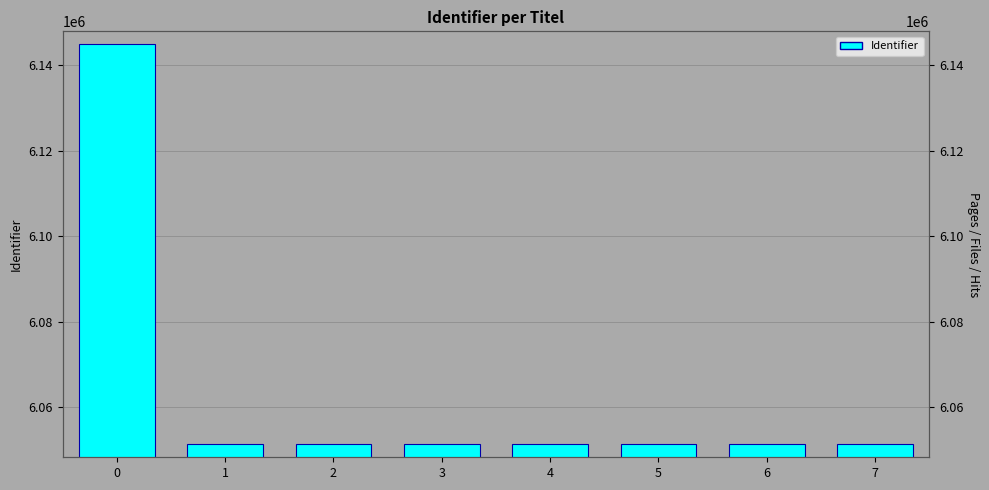

What is the difference between the maximum and second lowest values?

93461